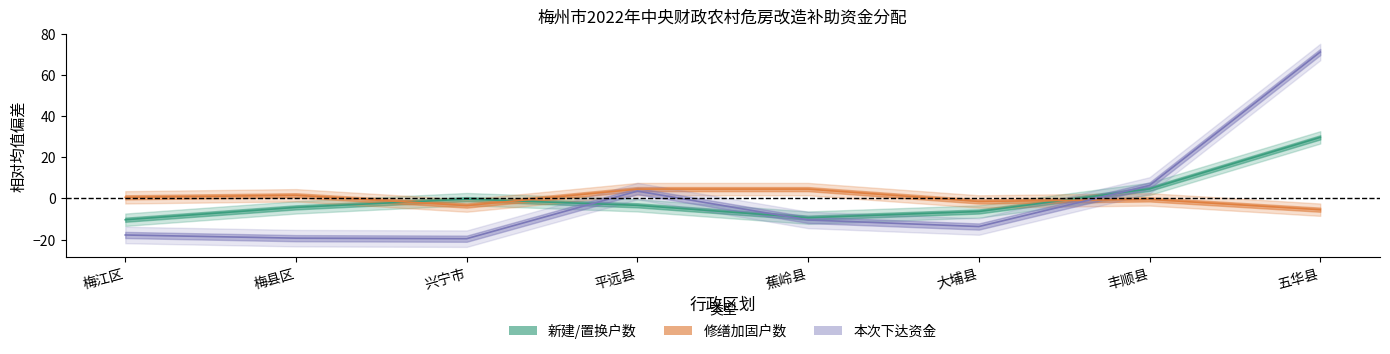

What is the label of the 6th point from the right?

兴宁市